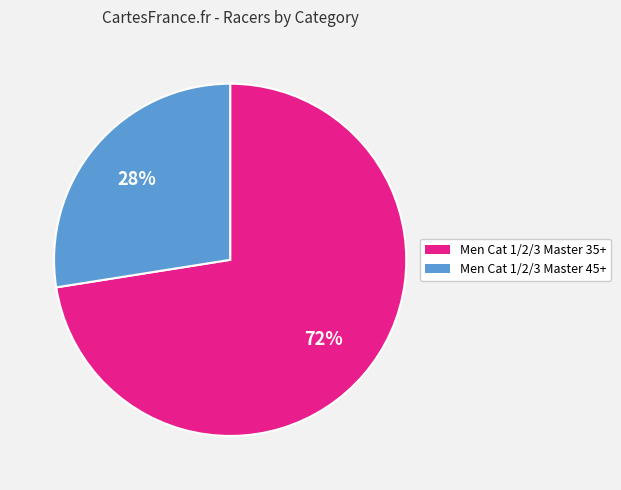

Rank the categories by value from highest to lowest.

Men Cat 1/2/3 Master 35+, Men Cat 1/2/3 Master 45+